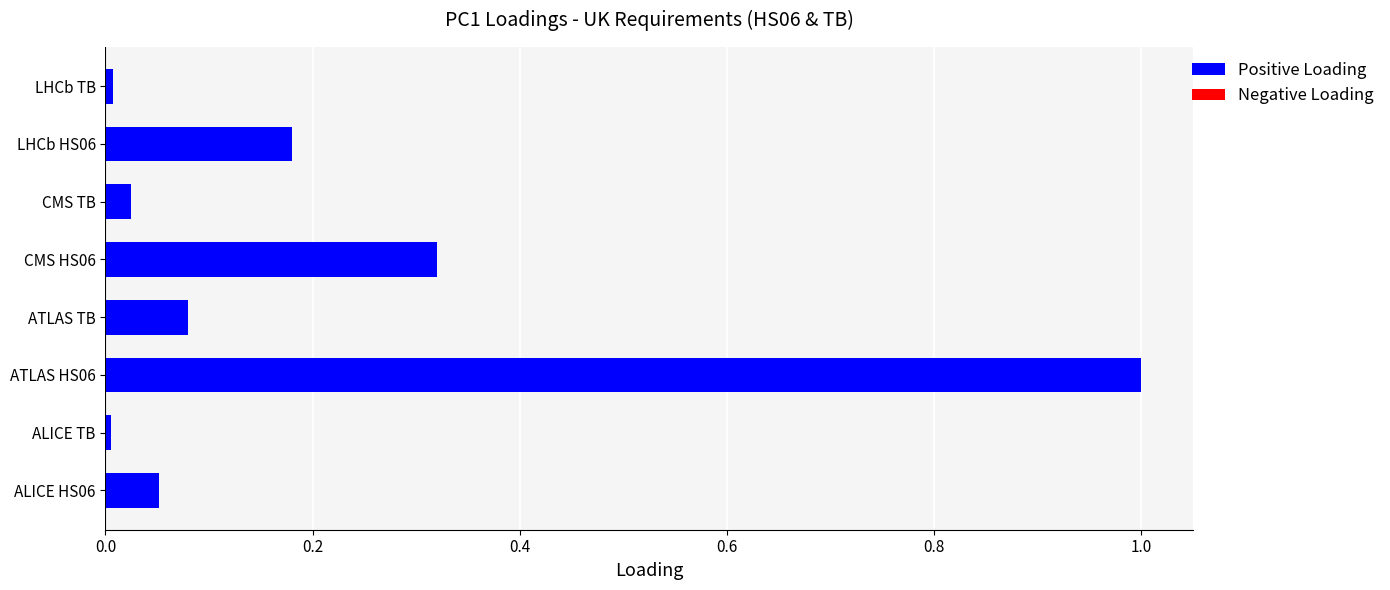

Between CMS HS06 and ATLAS HS06, which is larger?

ATLAS HS06